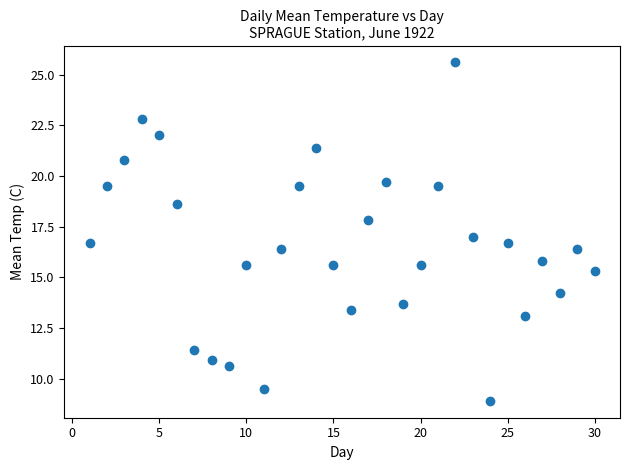

What is the range of Y values (max minus min)?

16.7